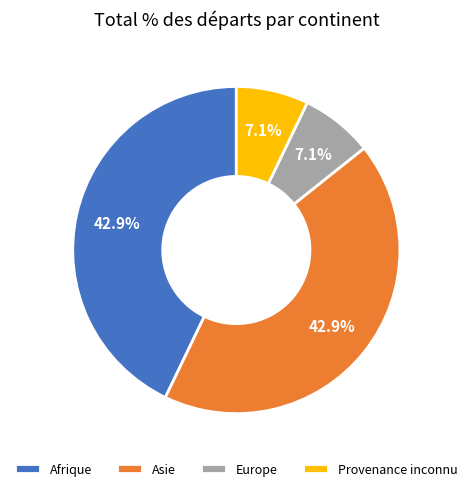

To the nearest percent, what is the average slice percentage?

25%